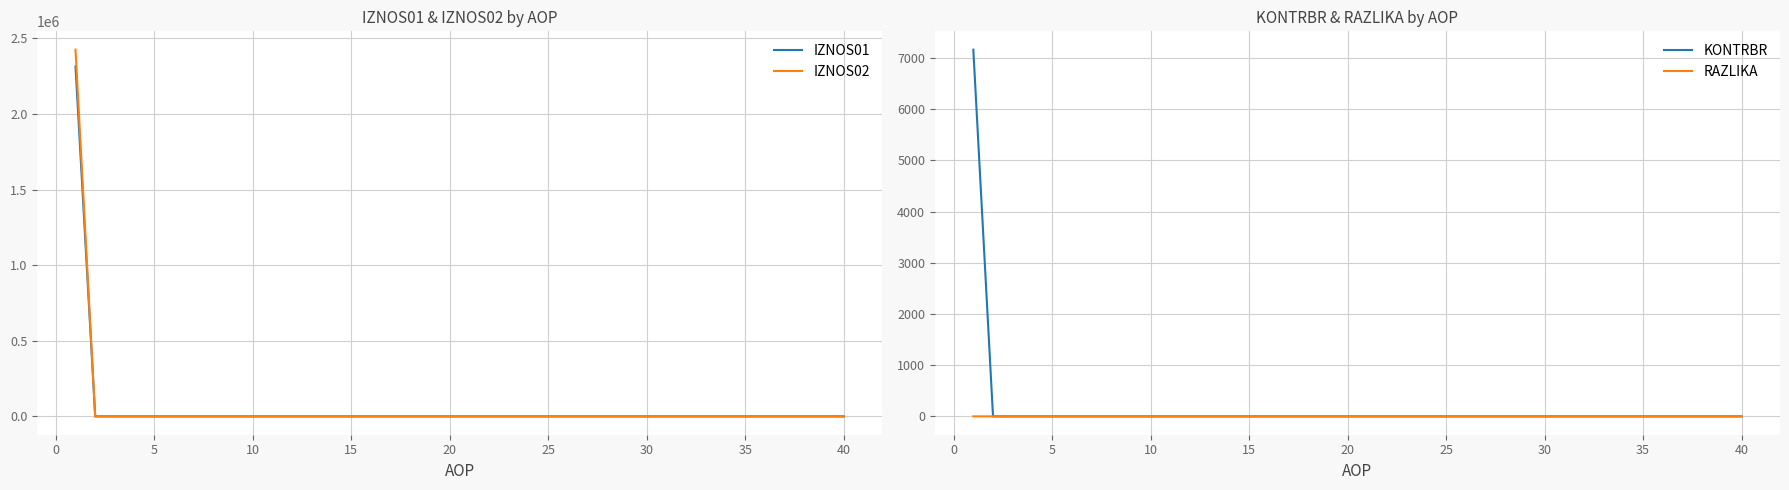

The value of RAZLIKA at 5 is -0.1. True or false?

False